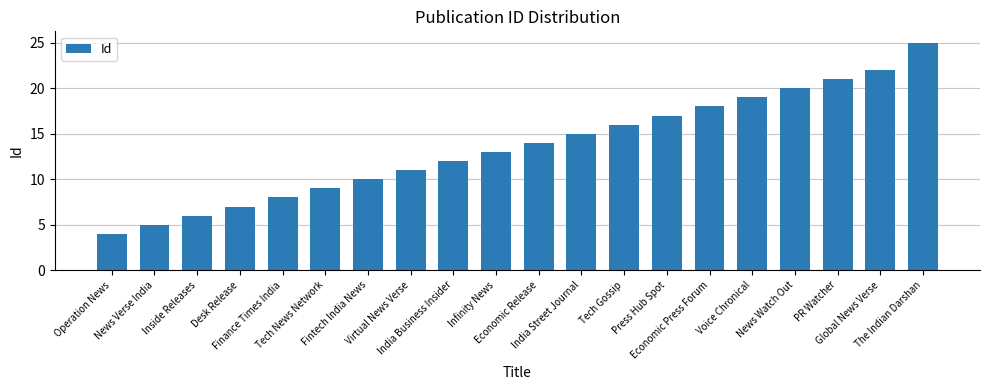

Is it true that the value at Inside Releases is 10?

False